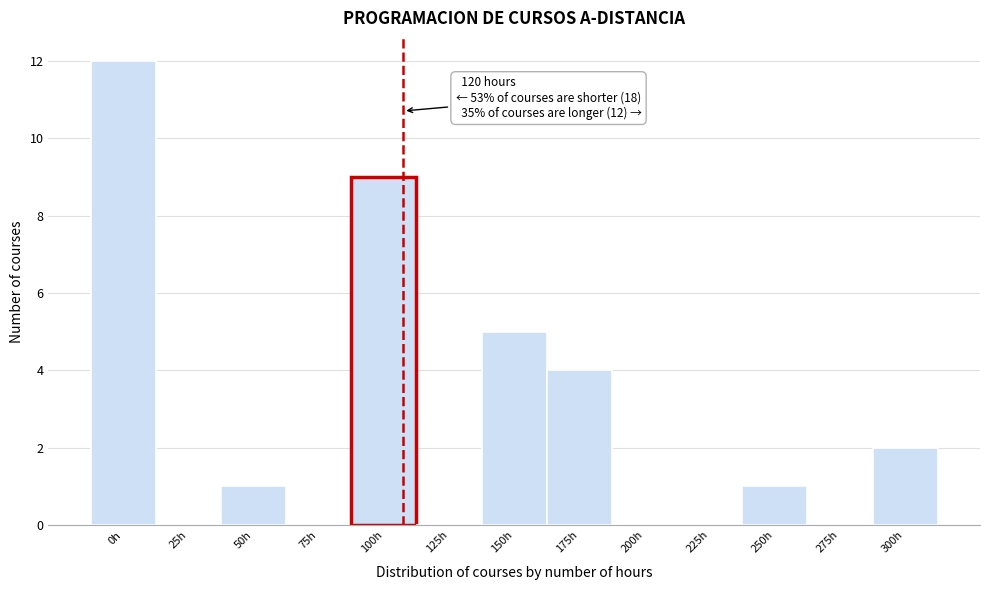

Reading right to left, transcribe all the data shown in this chart.

300h=2	275h=0	250h=1	225h=0	200h=0	175h=4	150h=5	125h=0	100h=9	75h=0	50h=1	25h=0	0h=12